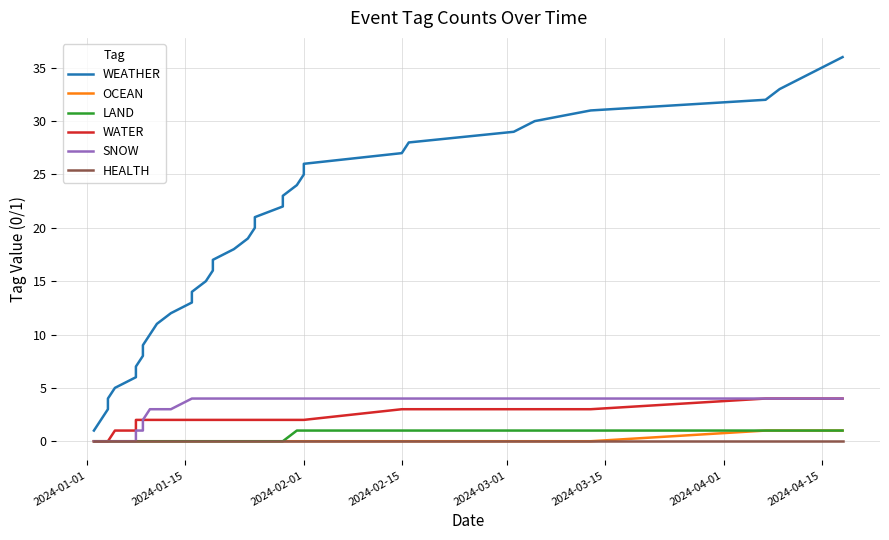

How many data points in WEATHER are less than 19?

18